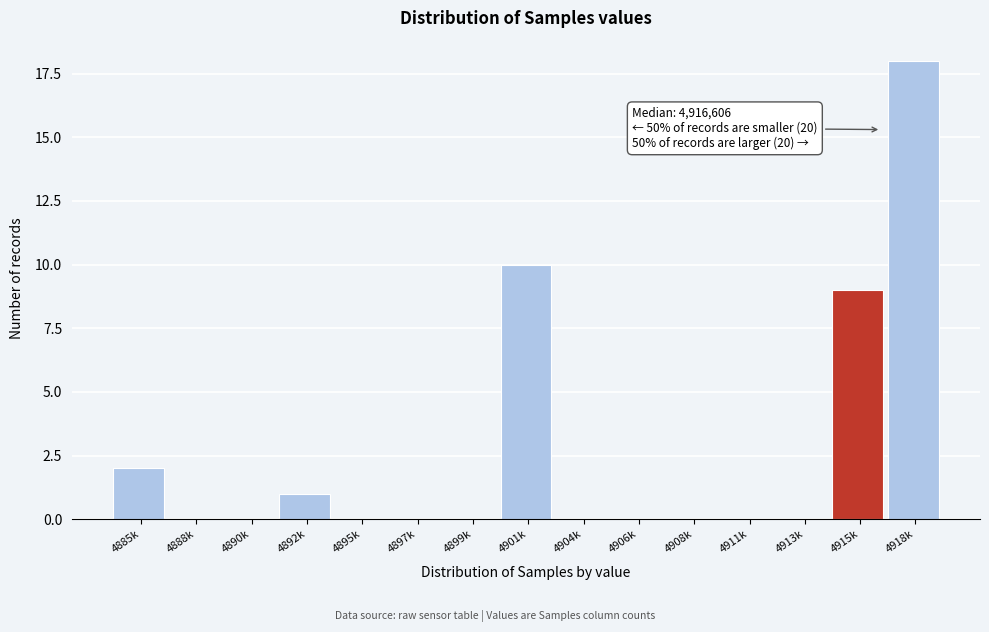

Reading left to right, extract all data points from this chart.

4885k=2	4888k=0	4890k=0	4892k=1	4895k=0	4897k=0	4899k=0	4901k=10	4904k=0	4906k=0	4908k=0	4911k=0	4913k=0	4915k=9	4918k=18